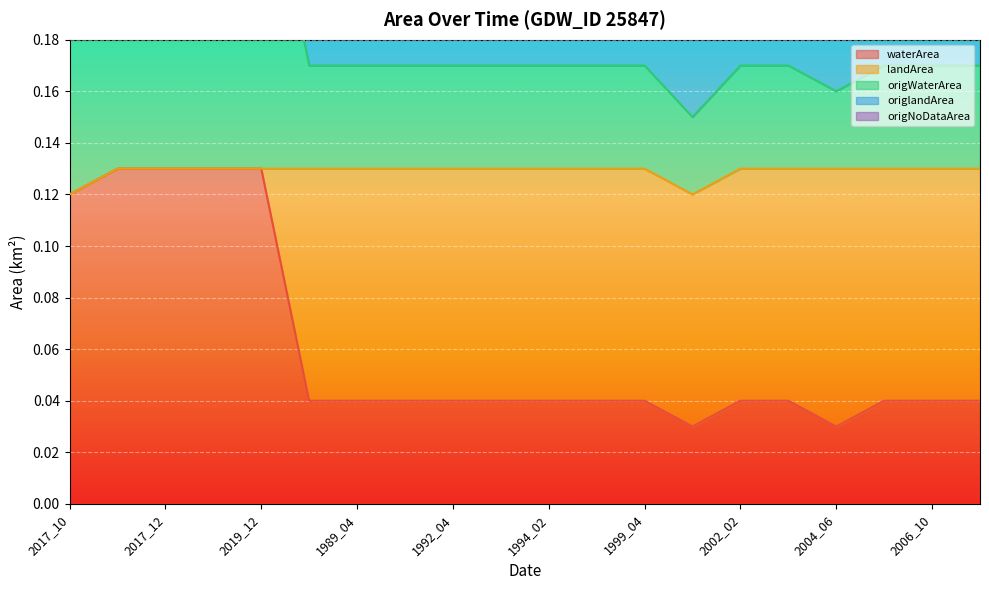

At which category is the sum across all series the highest?

2017_11